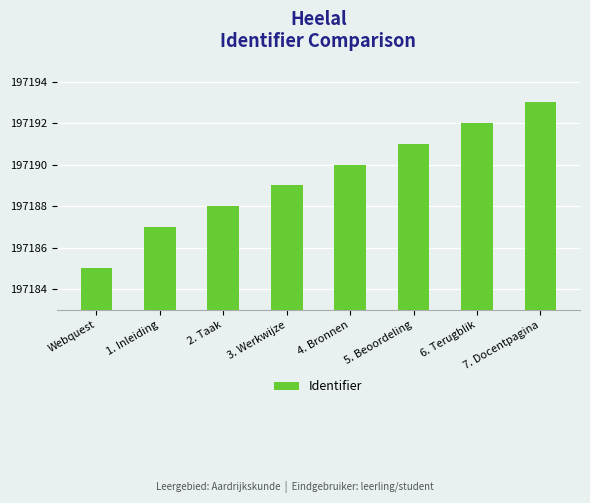

Between 2. Taak and 3. Werkwijze, which is larger?

3. Werkwijze